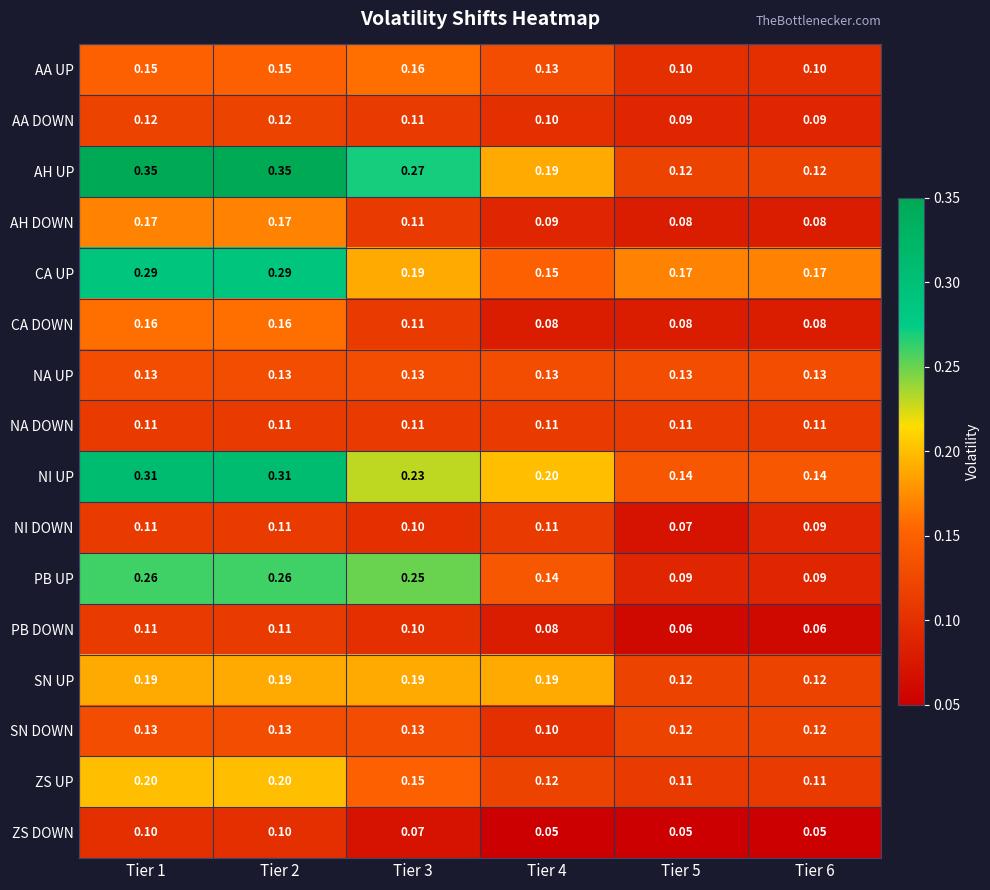

Which series has the largest range (max minus min)?

AH UP